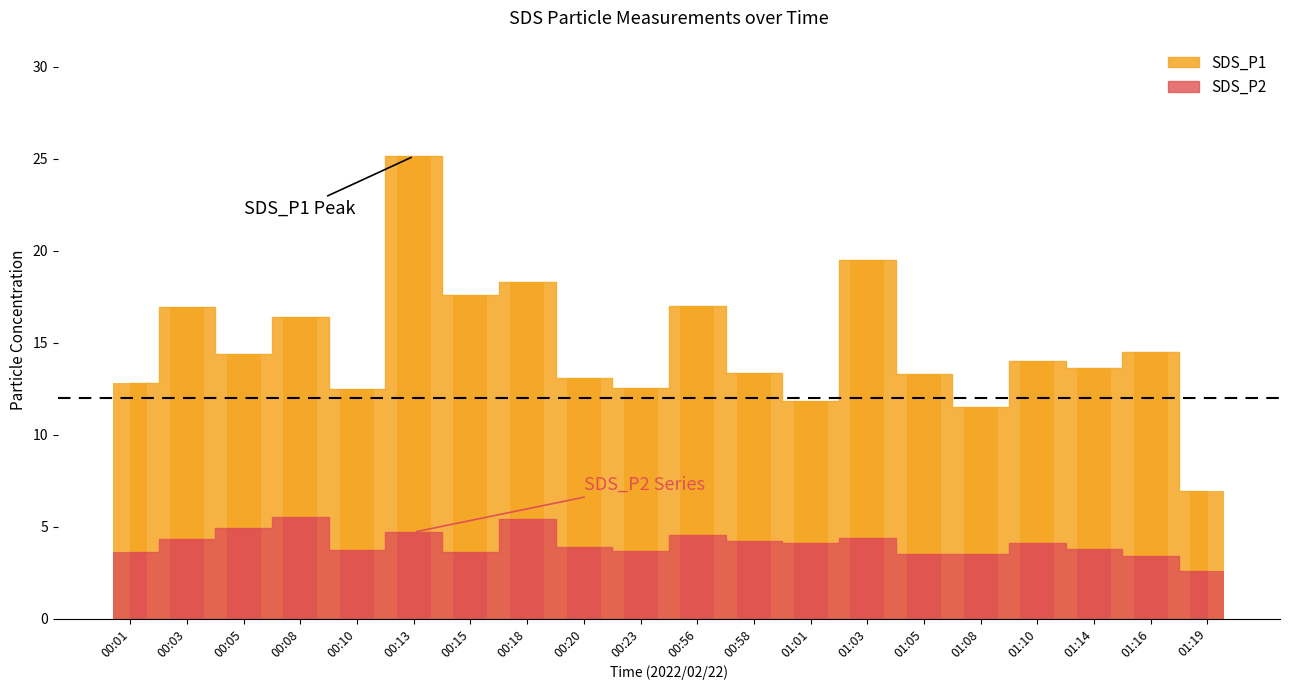

Reading left to right, list all the values displayed in this chart.

SDS_P1: 00:01=12.8	00:03=16.9	00:05=14.4	00:08=16.4	00:10=12.5	00:13=25.1	00:15=17.6	00:18=18.3	00:20=13.1	00:23=12.5	00:56=17.0	00:58=13.4	01:01=11.8	01:03=19.5	01:05=13.3	01:08=11.5	01:10=14.0	01:14=13.6	01:16=14.5	01:19=6.9
SDS_P2: 00:01=3.6	00:03=4.3	00:05=4.9	00:08=5.5	00:10=3.7	00:13=4.7	00:15=3.6	00:18=5.4	00:20=3.9	00:23=3.7	00:56=4.6	00:58=4.2	01:01=4.1	01:03=4.4	01:05=3.5	01:08=3.5	01:10=4.1	01:14=3.8	01:16=3.4	01:19=2.6